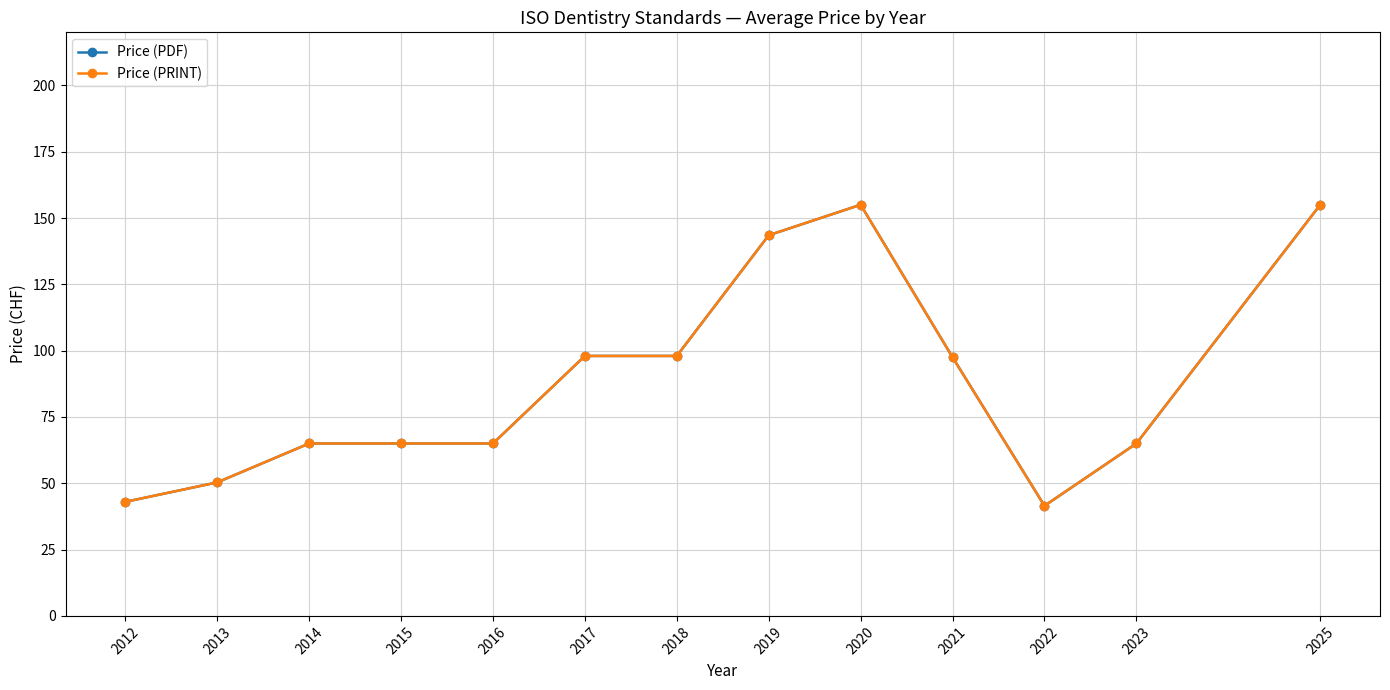

Does the chart have visible grid lines?

Yes